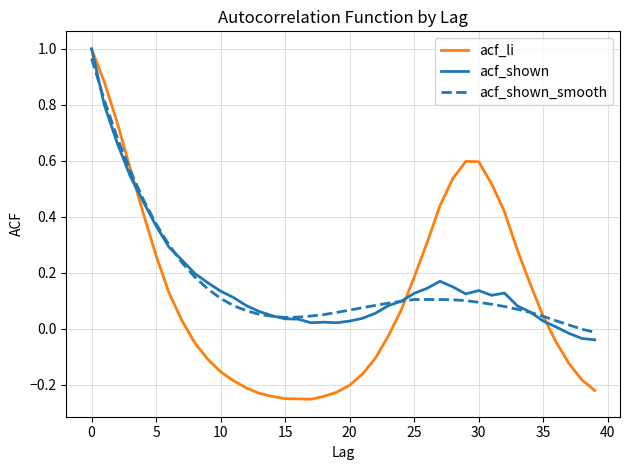

How many values in the acf_li series are below 0?

20